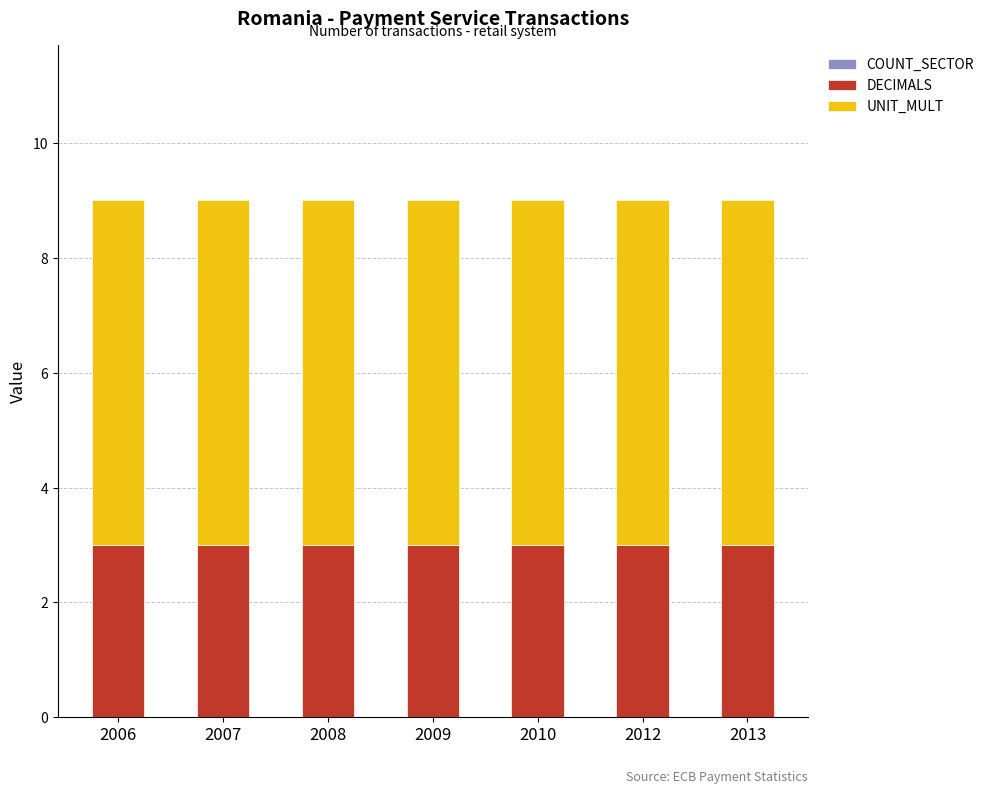

The value of DECIMALS at 2010 is 2. True or false?

False